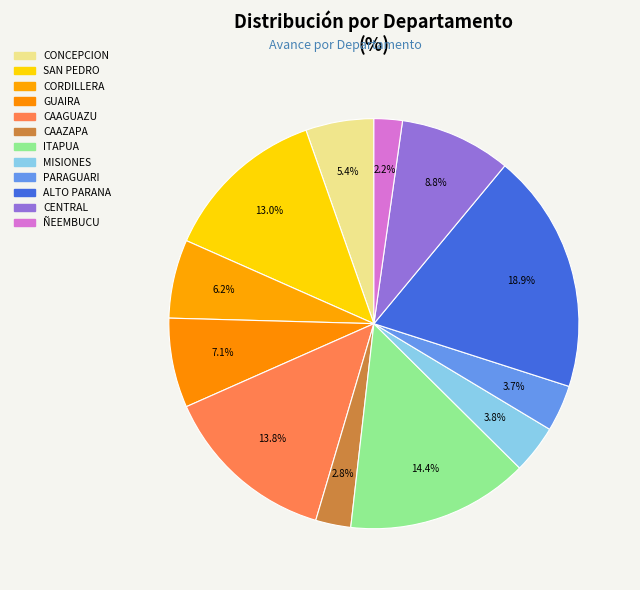

Is it true that CONCEPCION is 18% of the pie?

False